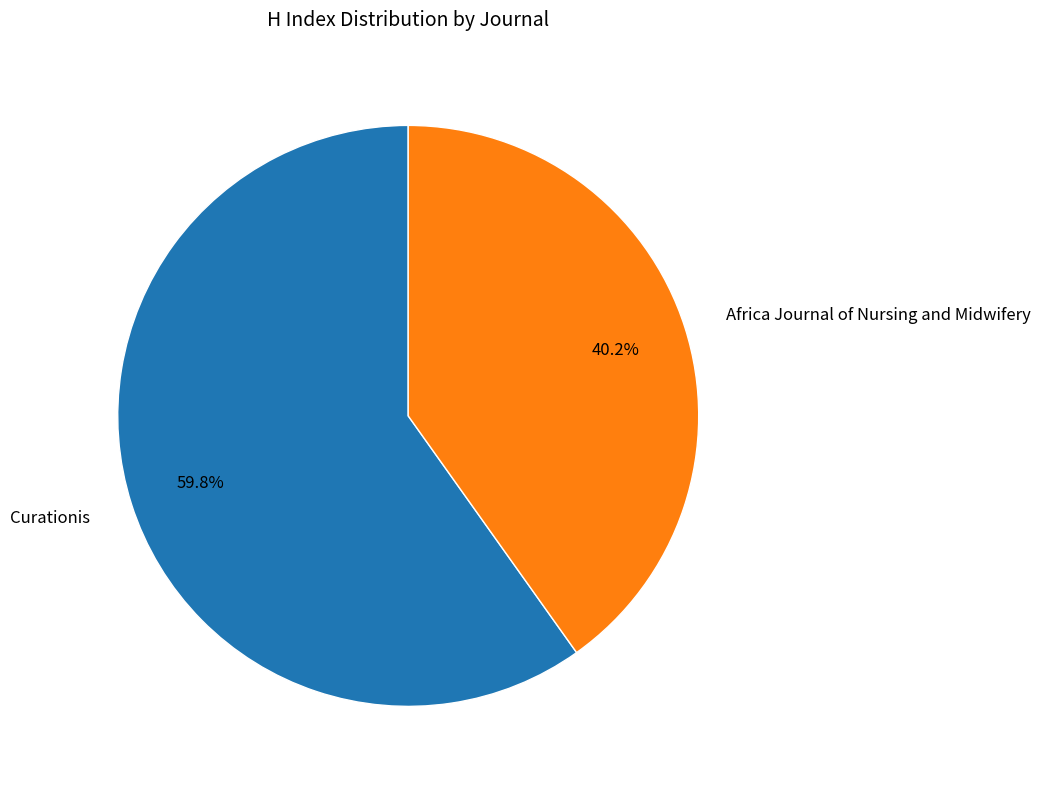

What percentage is the Curationis slice, to the nearest percent?

60%